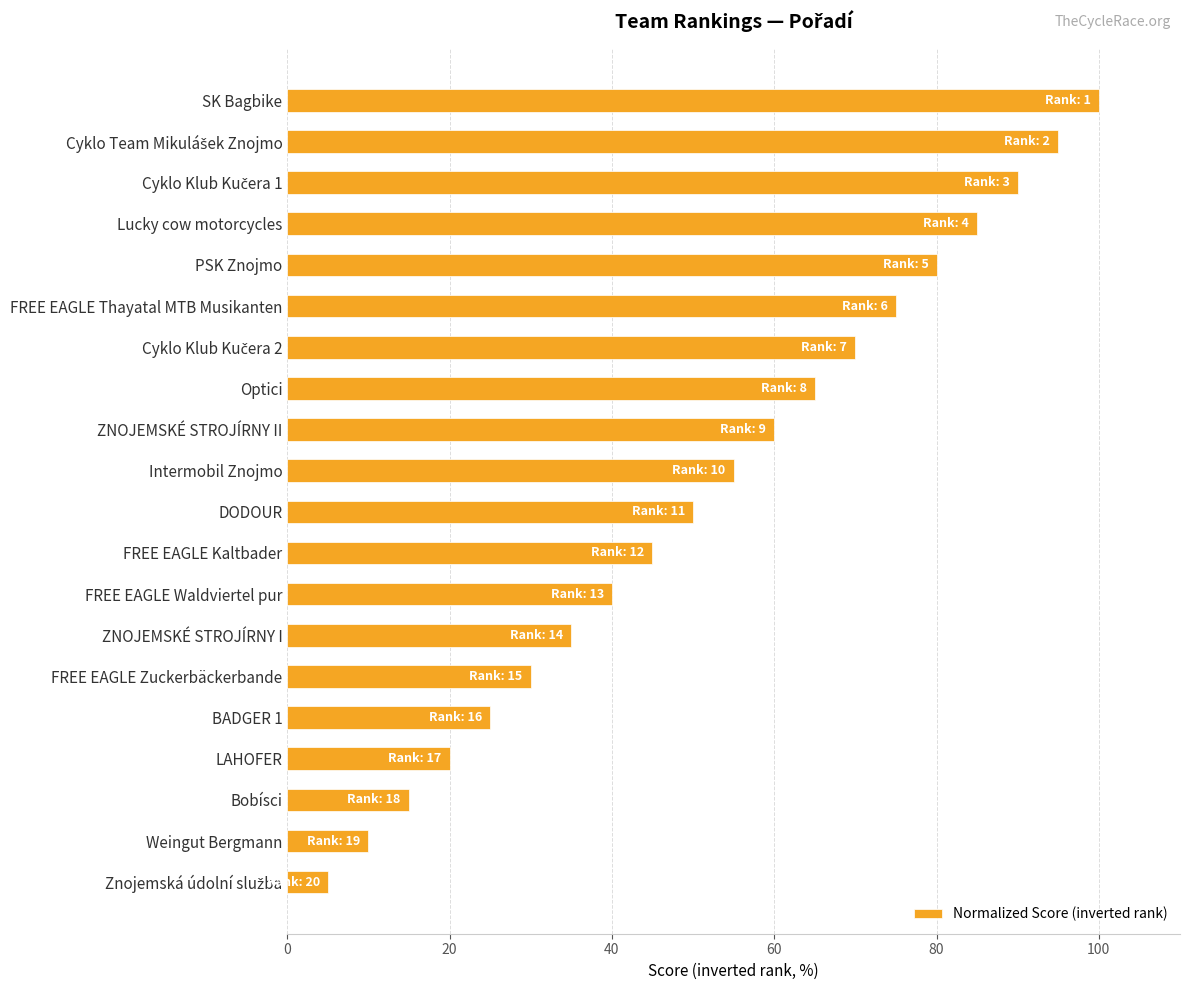

What is the value of the 4th bar from the top?

85.0